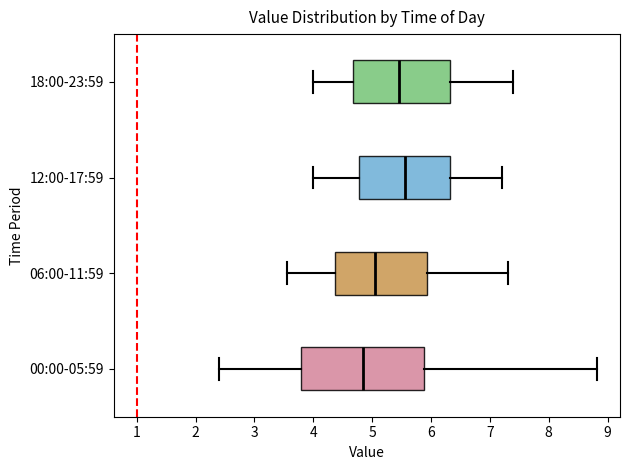

Which box's median line is the furthest to the left?

00:00-05:59